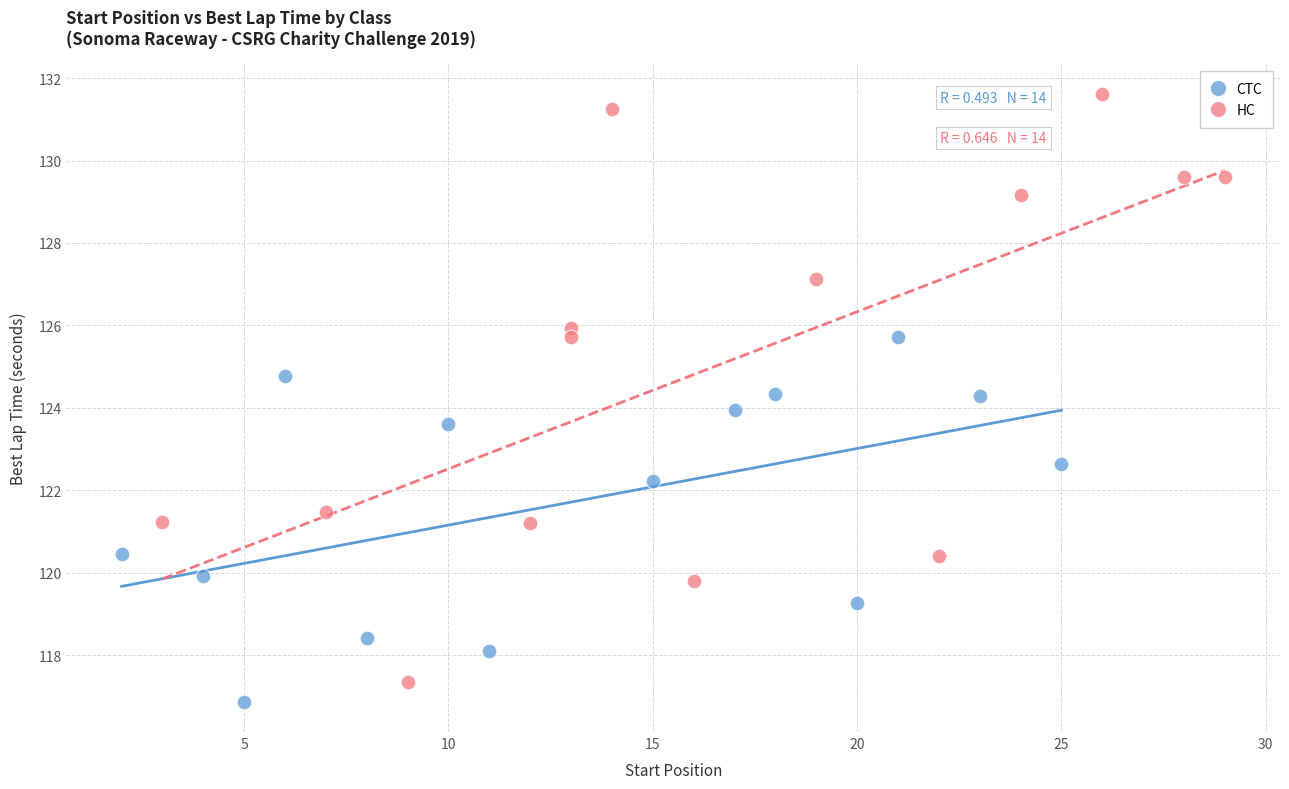

Which series has the widest spread of Y values?

HC